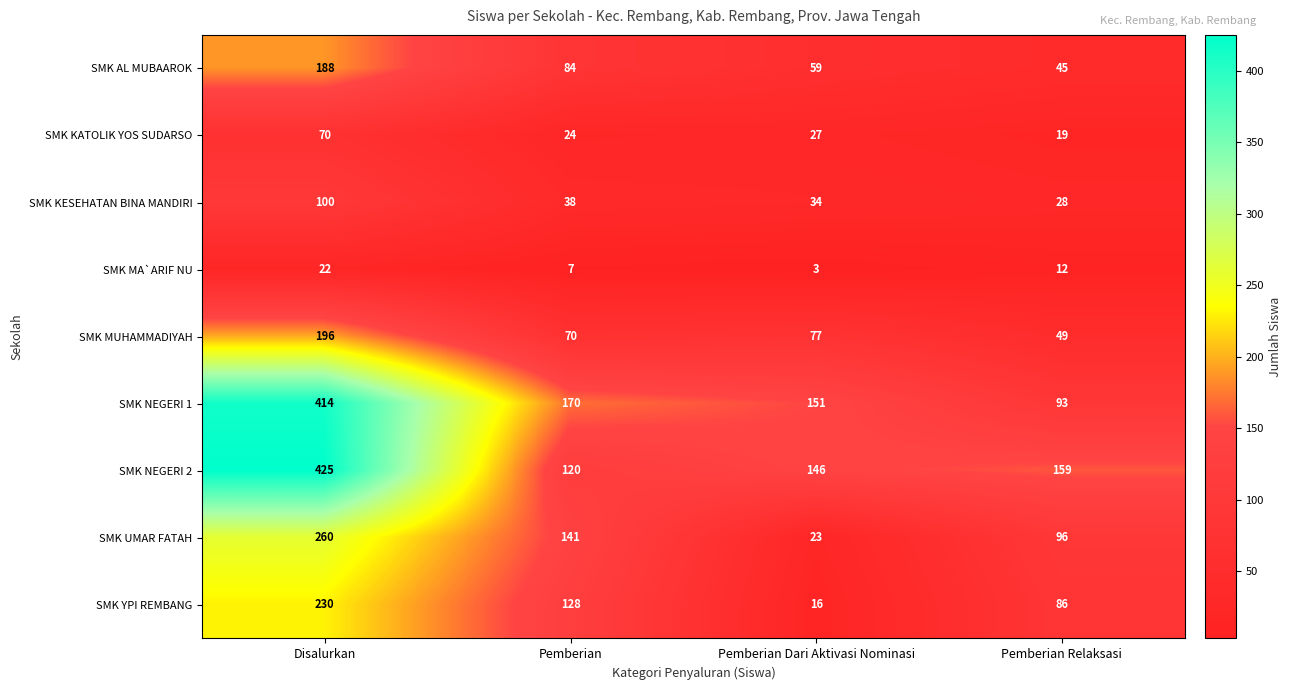

List the series in order of their peak value, lowest first.

SMK MA`ARIF NU, SMK KATOLIK YOS SUDARSO, SMK KESEHATAN BINA MANDIRI, SMK AL MUBAAROK, SMK MUHAMMADIYAH, SMK YPI REMBANG, SMK UMAR FATAH, SMK NEGERI 1, SMK NEGERI 2